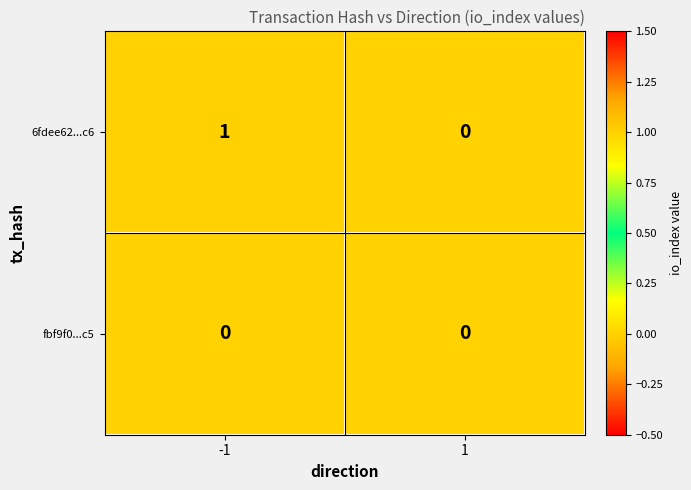

Is the value of 6fdee62...c6 at -1 greater than the value of fbf9f0...c5 at -1?

Yes